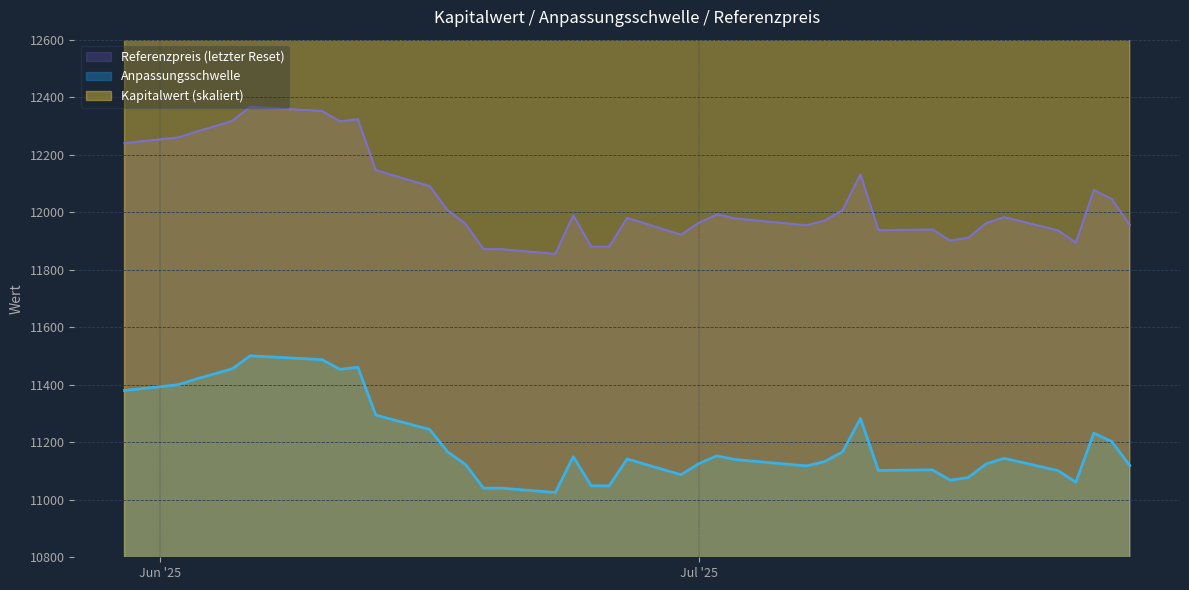

What is the minimum value for Anpassungsschwelle?

11025.1